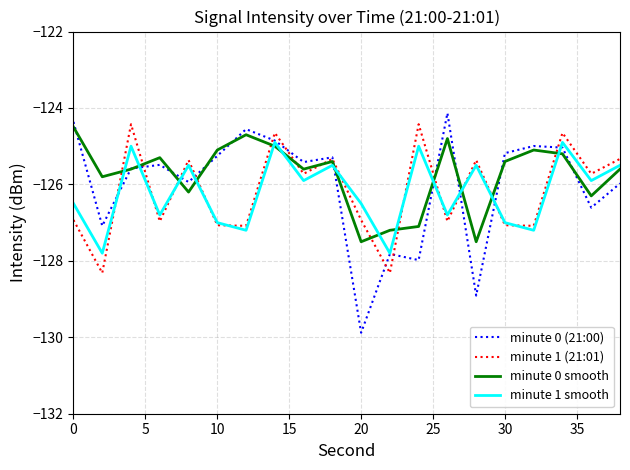

What is the minimum value shown in the chart?

-129.9